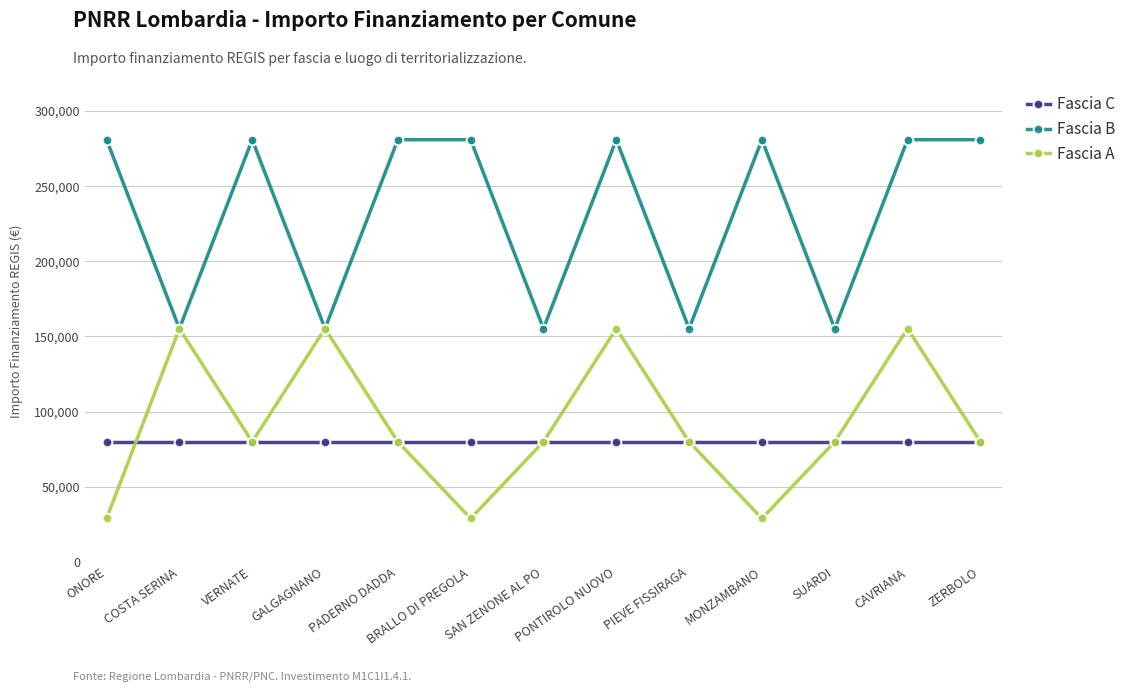

What position from the left is PIEVE FISSIRAGA?

9